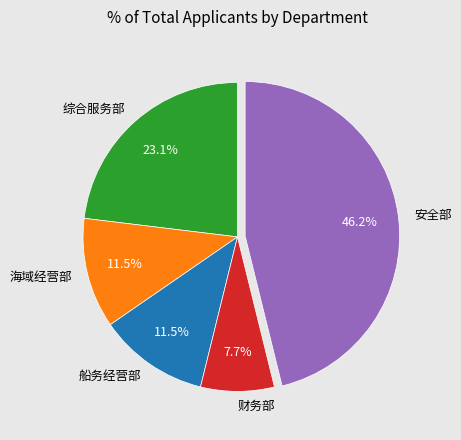

The 综合服务部 slice represents 23% of the pie. True or false?

True